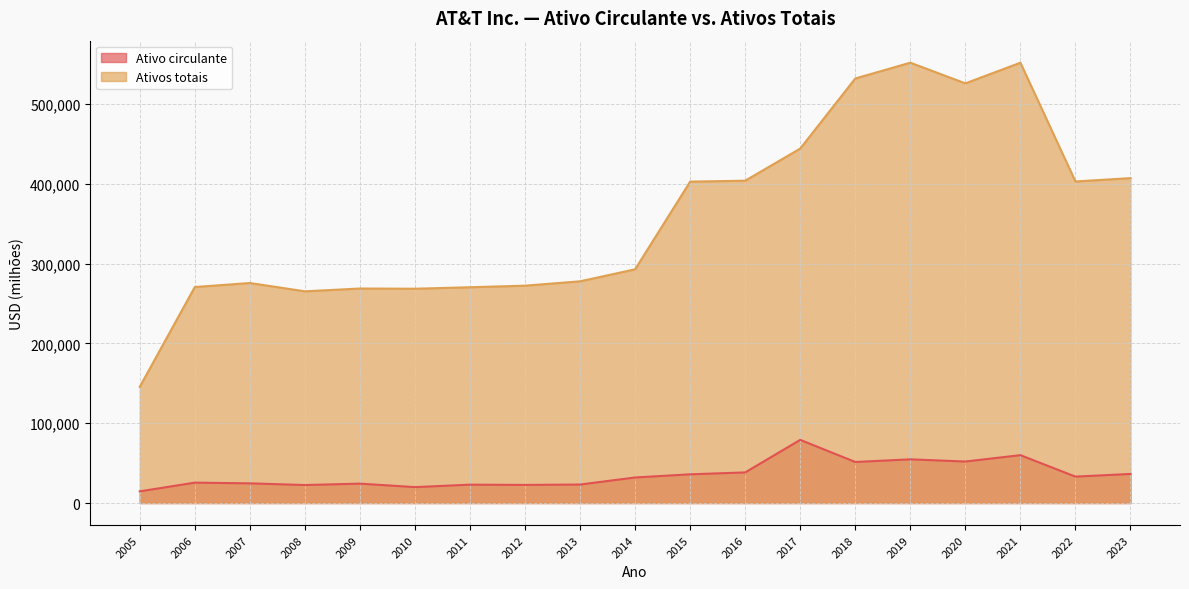

The Ativos totais series shows 627701 at 2023. True or false?

False